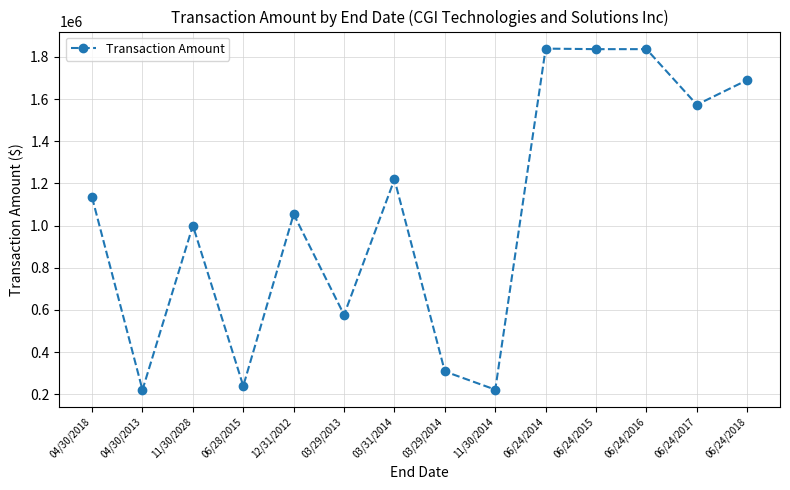

Between 12/31/2012 and 03/29/2013, which is larger?

12/31/2012